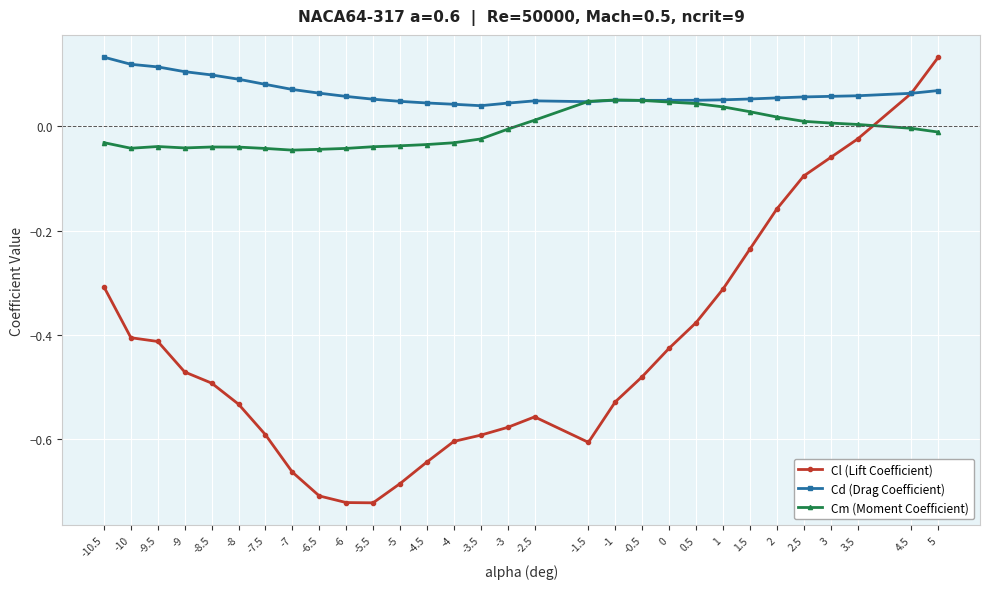

The Cl (Lift Coefficient) series shows -0.4 at -9.5. True or false?

True